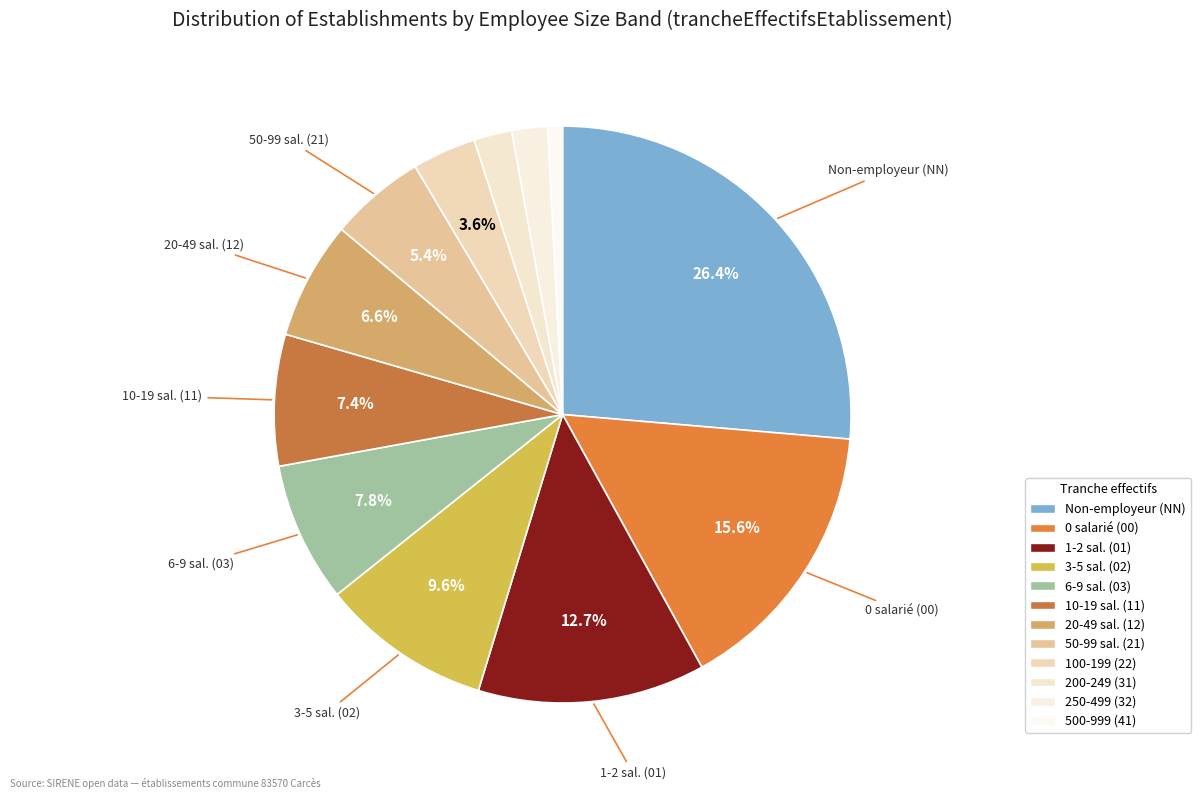

How many segments does this pie chart have?

12